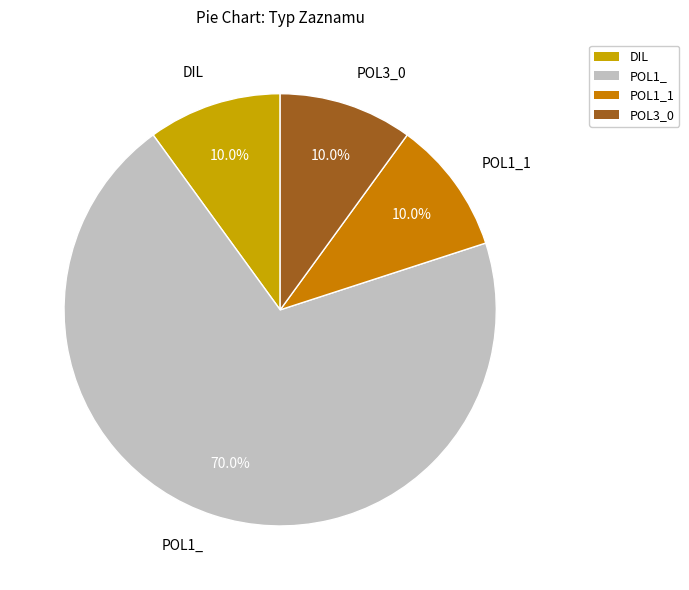

To the nearest percent, what is the average slice percentage?

25%